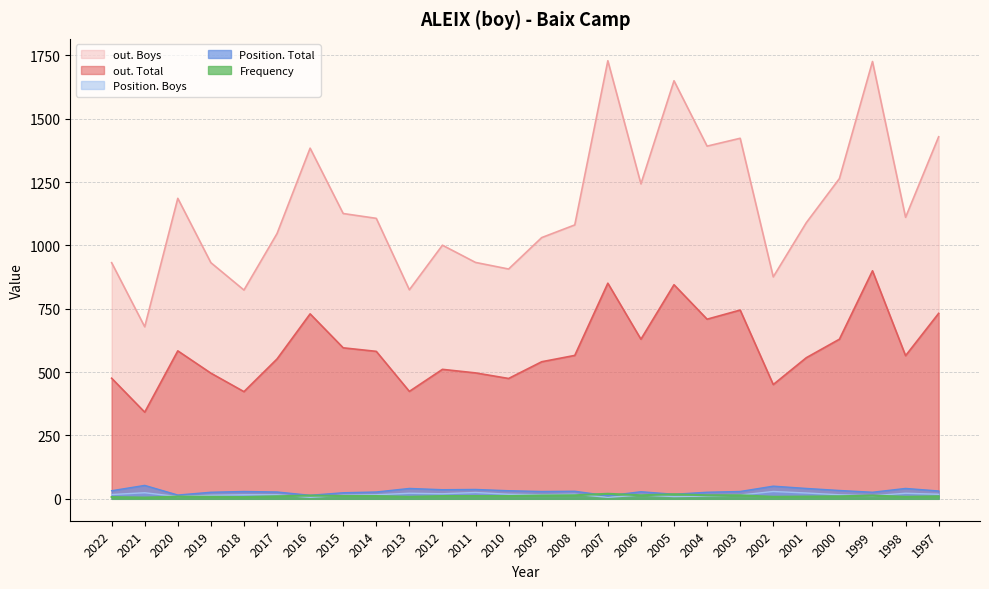

At which label does Position. Total reach its peak?

2021